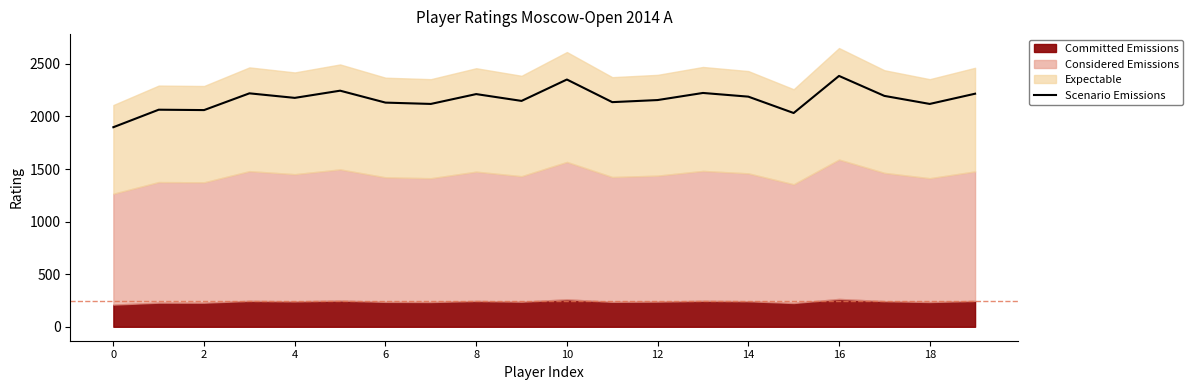

True or false: the data shows 1141.9 at 19.

False